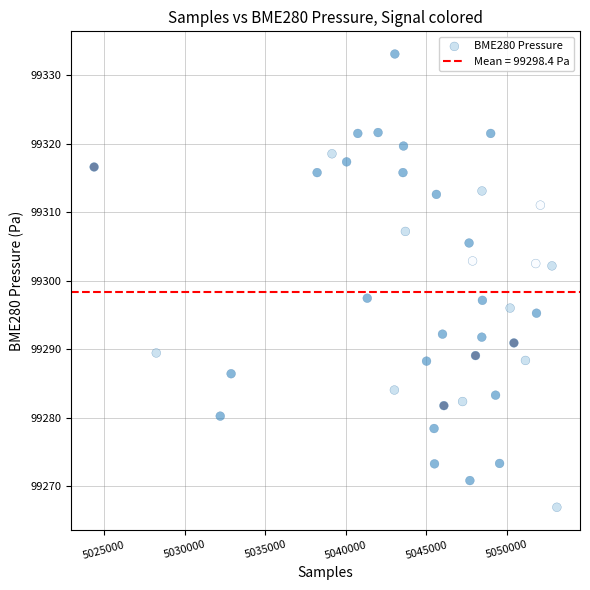

What is the range of X values (max minus min)?

28712.0